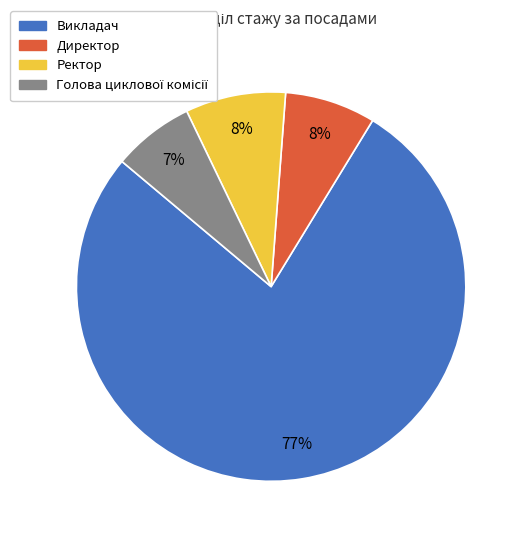

Is it true that Директор is 8% of the pie?

True